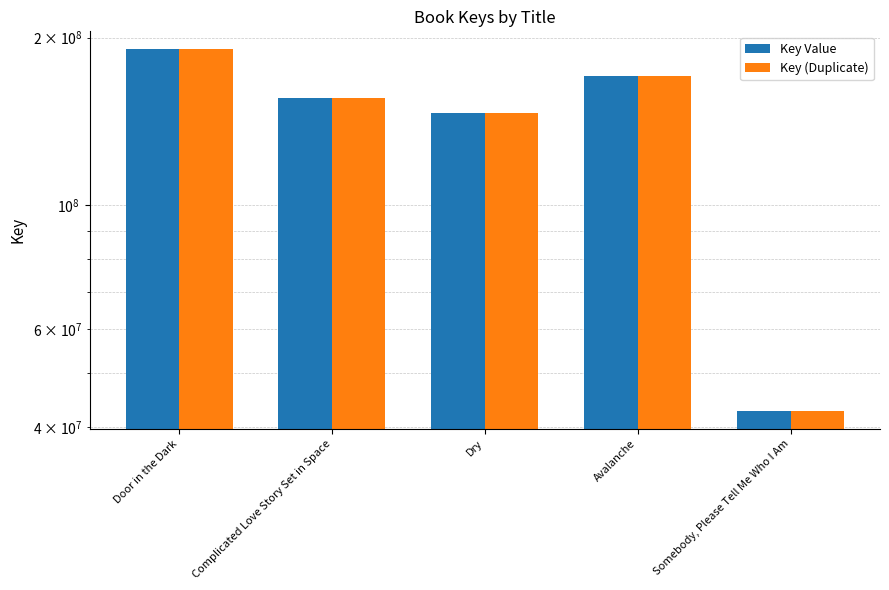

Read the Key Value value at Dry, to the nearest 100.

146177000